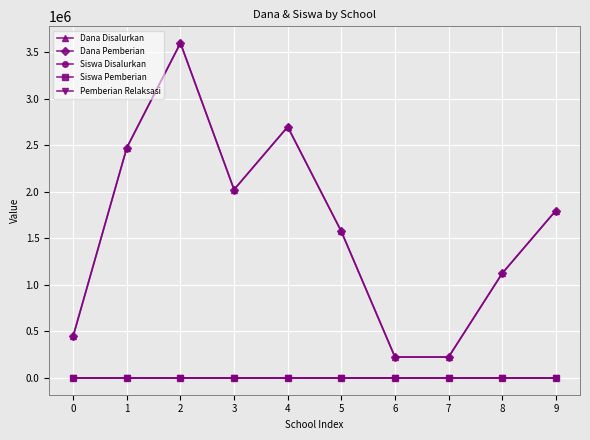

Which series has the largest total across all categories?

Dana Disalurkan